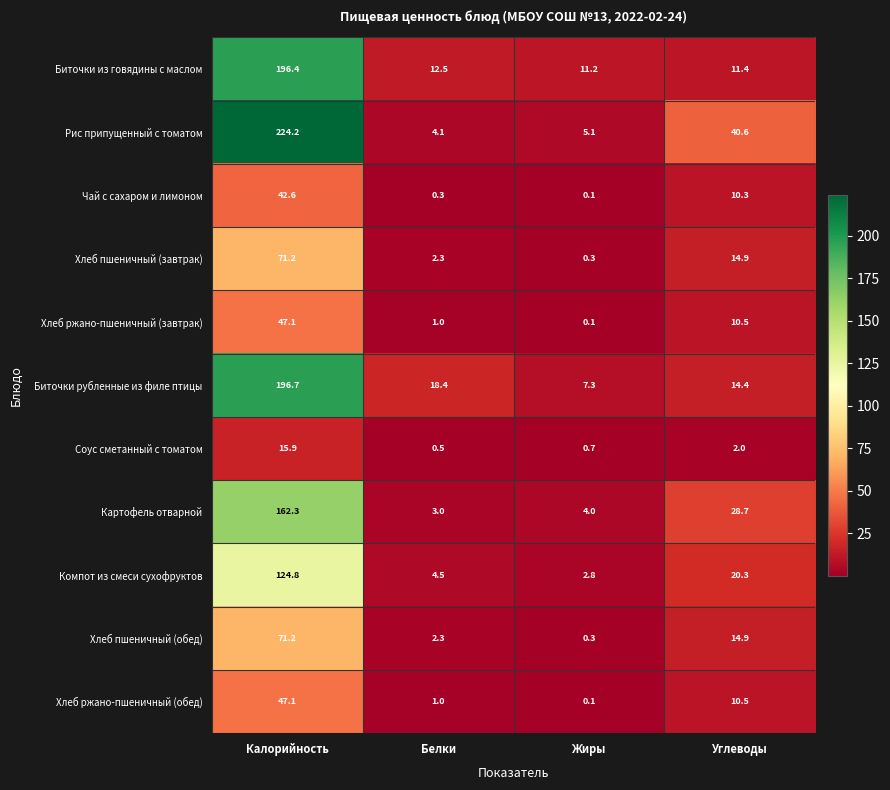

What is the difference between the second highest and minimum values in the Рис припущенный с томатом series?

36.5